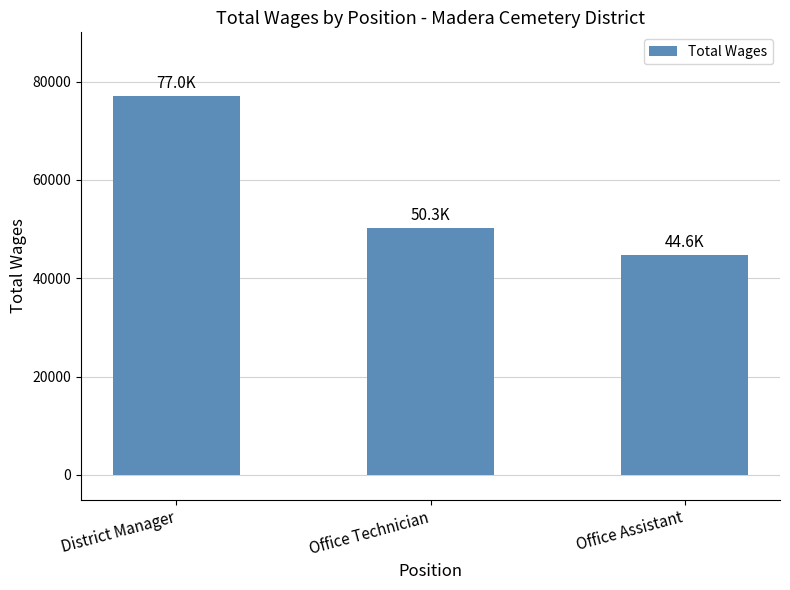

What is the difference between the values at District Manager and Office Assistant?

32352